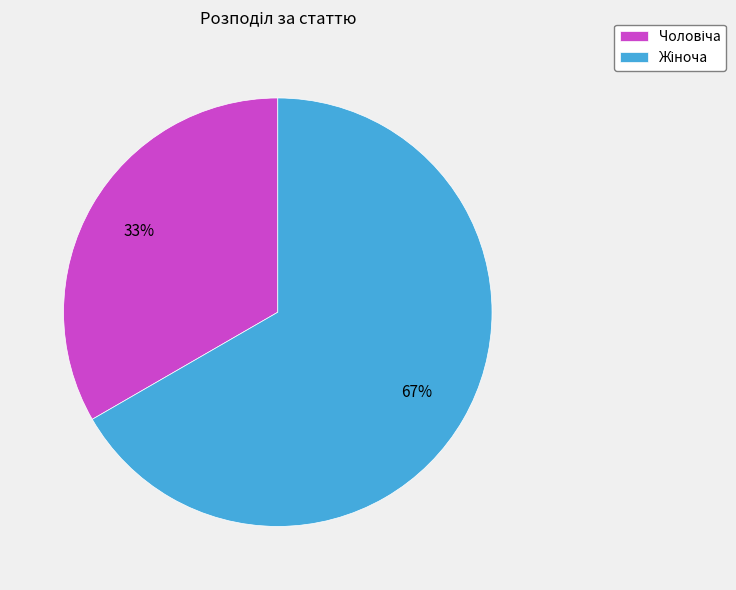

Does any single category account for the majority?

Yes